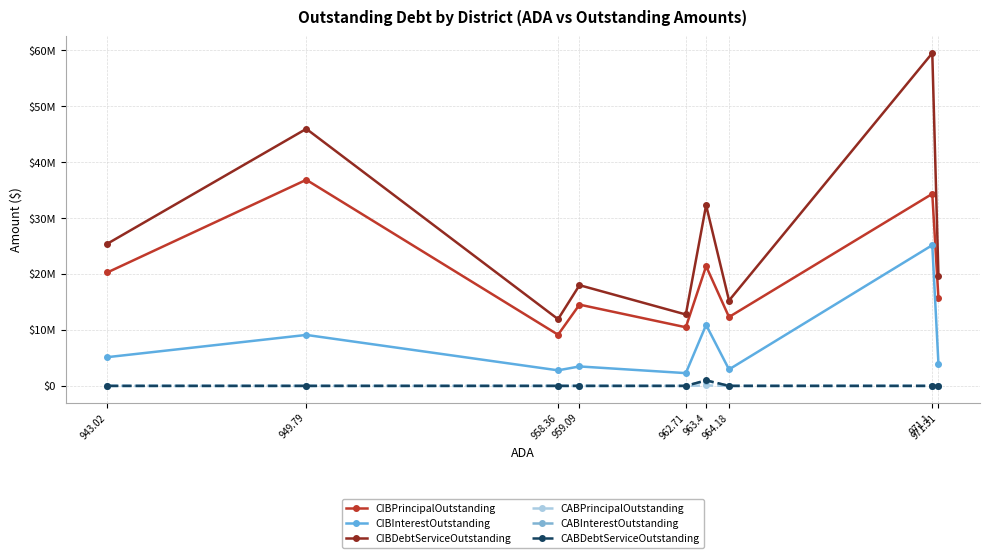

The CIBDebtServiceOutstanding series shows 6820078.9 at 958.36. True or false?

False